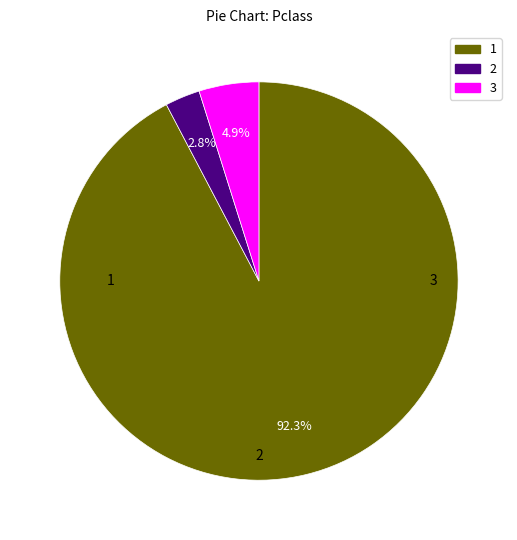

Does any single category account for the majority?

Yes